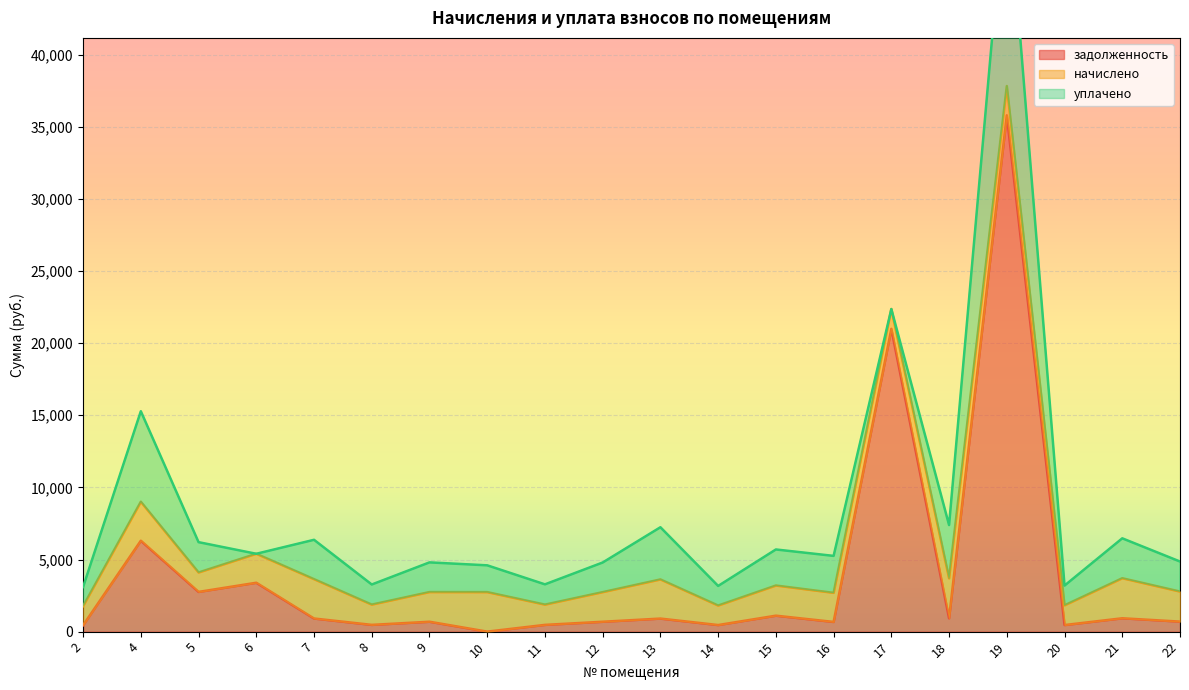

What is the highest value of the задолженность series?

35794.0